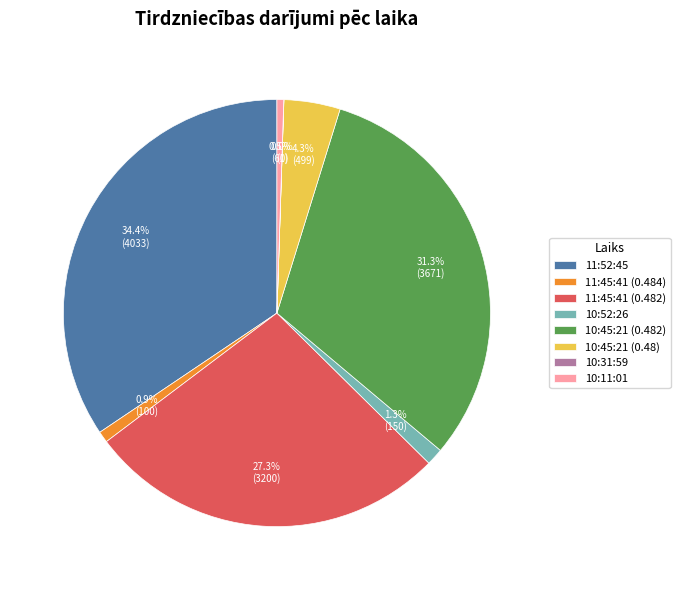

Approximately how many times larger is the value at 10:11:01 compared to 11:45:41 (0.484)?

0.6